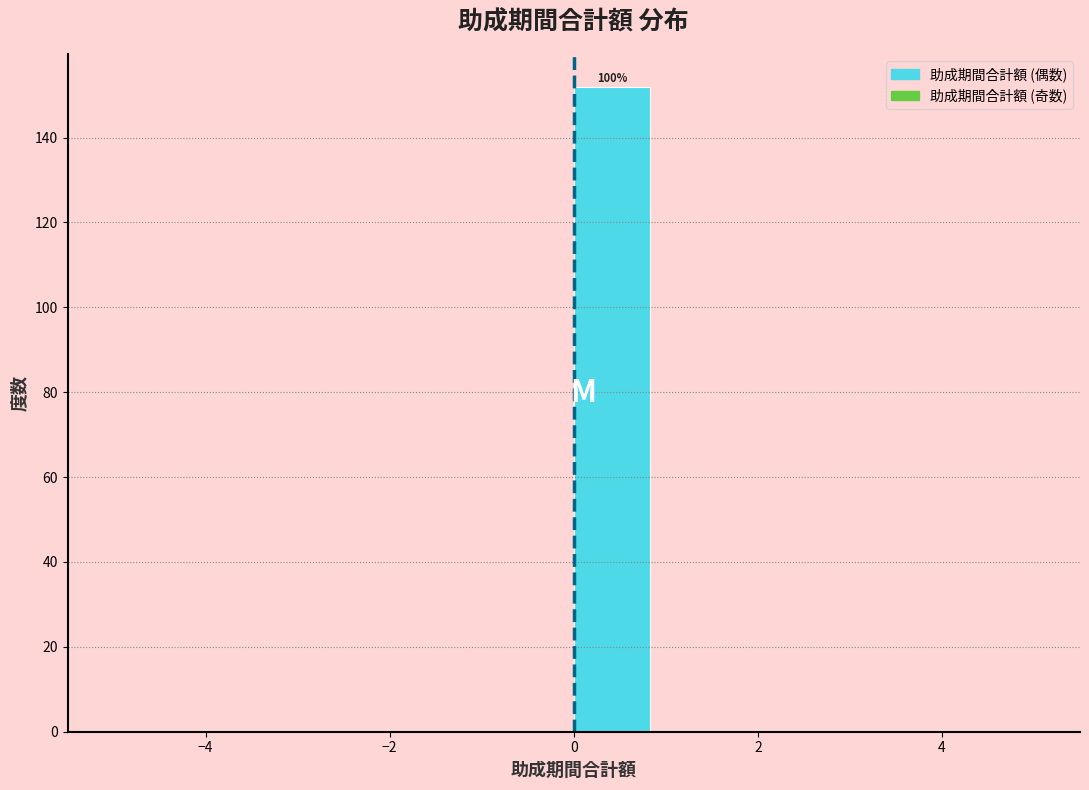

Which range on the x-axis has the tallest bar?

0.0 to 0.8